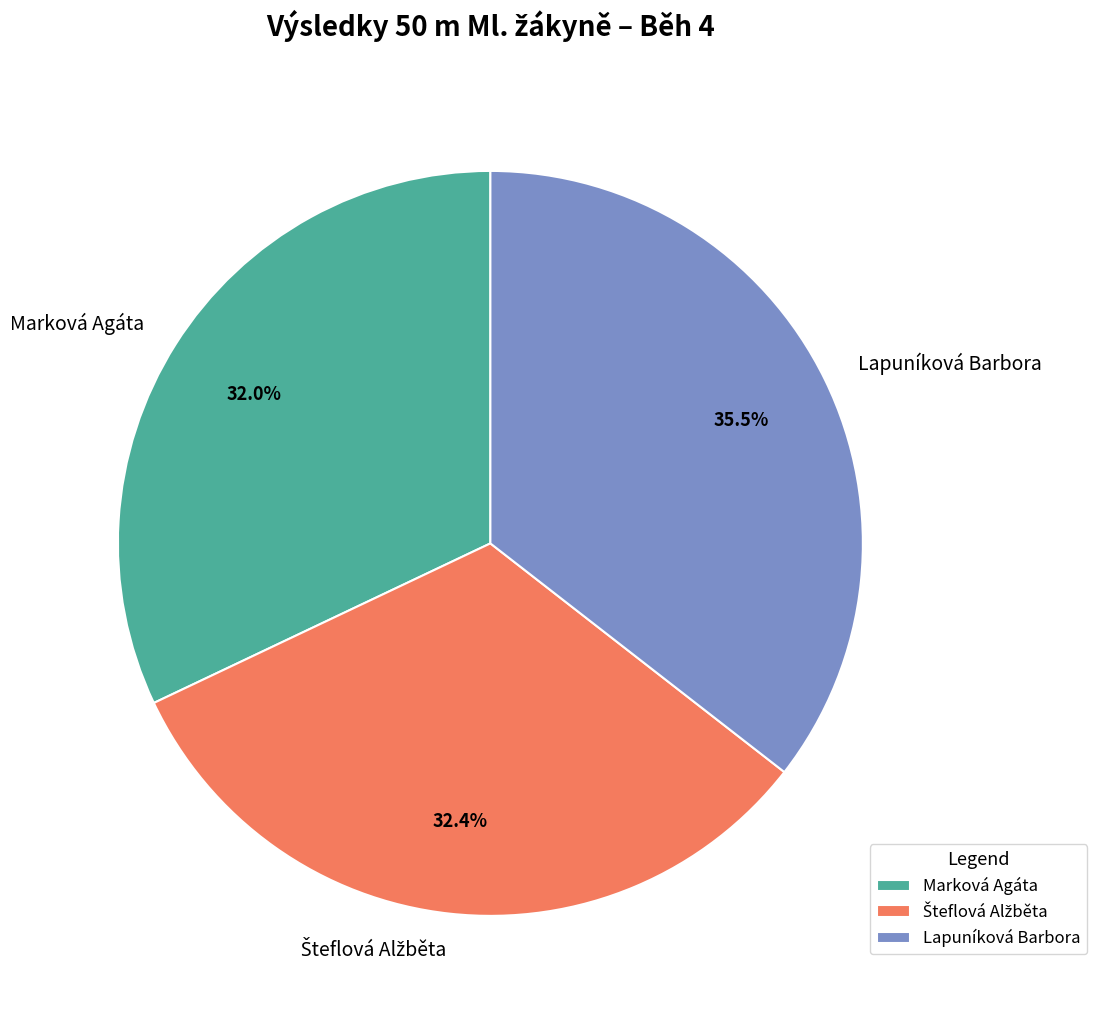

Does Lapuníková Barbora account for over 50% of the chart?

No